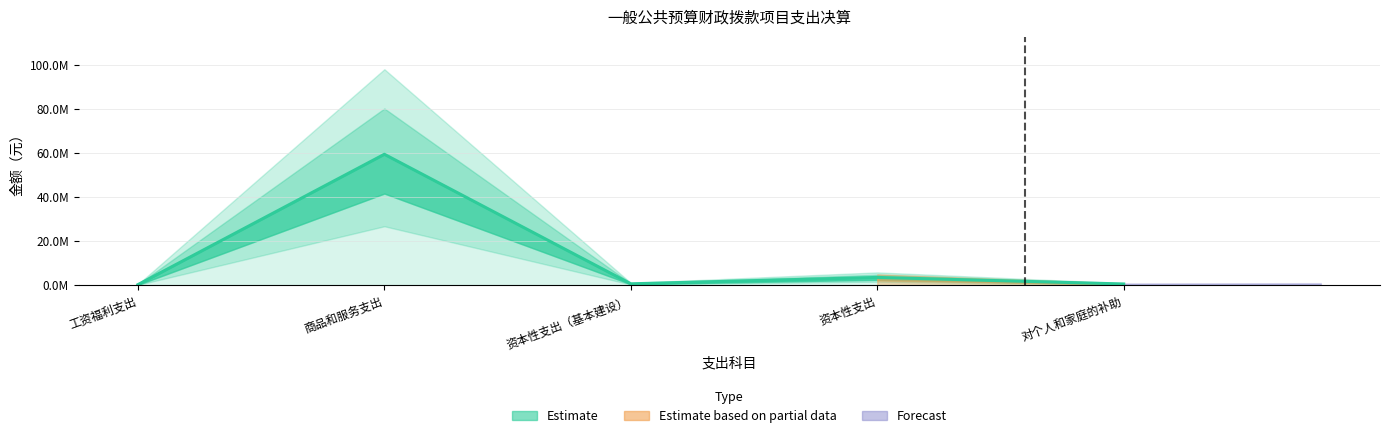

Reading right to left, list all the values displayed in this chart.

对个人和家庭的补助=531000.0	资本性支出=3513164.5	资本性支出（基本建设）=608152.2	商品和服务支出=59561692.3	工资福利支出=226900.0